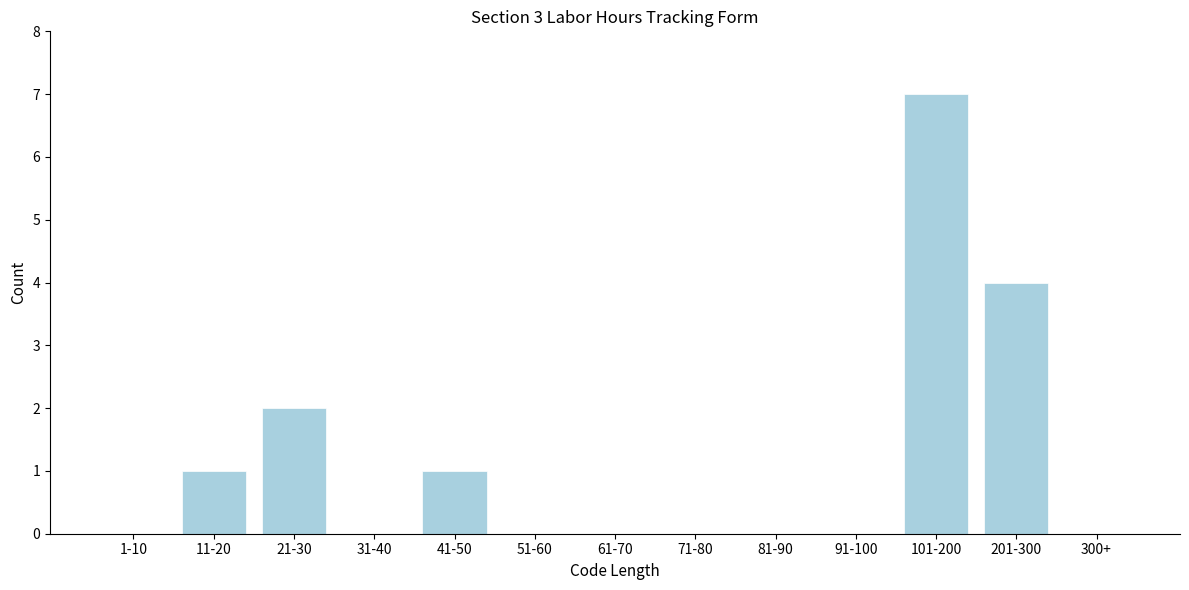

Reading left to right, what are all the values shown in this chart?

1-10=0	11-20=1	21-30=2	31-40=0	41-50=1	51-60=0	61-70=0	71-80=0	81-90=0	91-100=0	101-200=7	201-300=4	300+=0